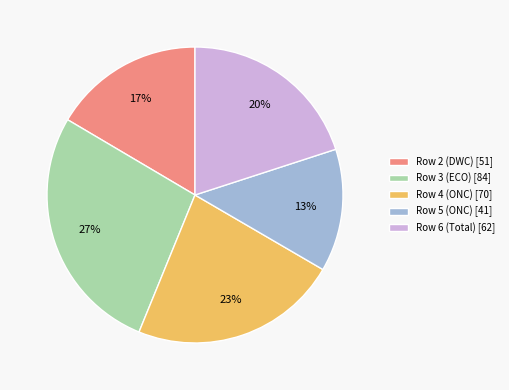

To the nearest percent, what percentage of the pie is Row 3 (ECO)?

27%